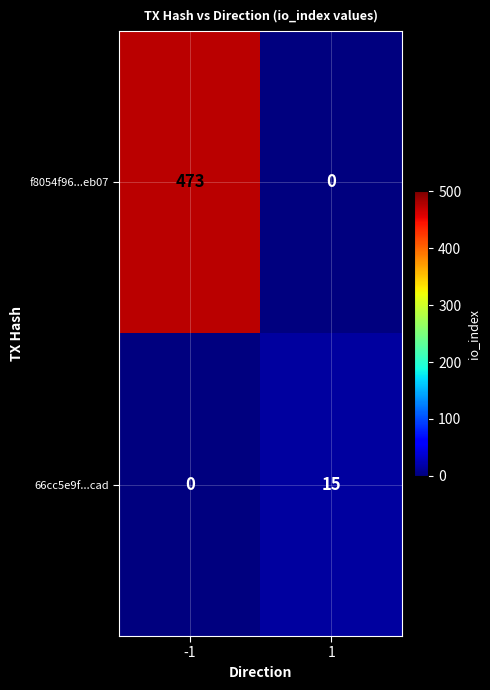

Reading left to right, extract all data points from this chart.

f8054f96...eb07: -1=473	1=0
66cc5e9f...cad: -1=0	1=15